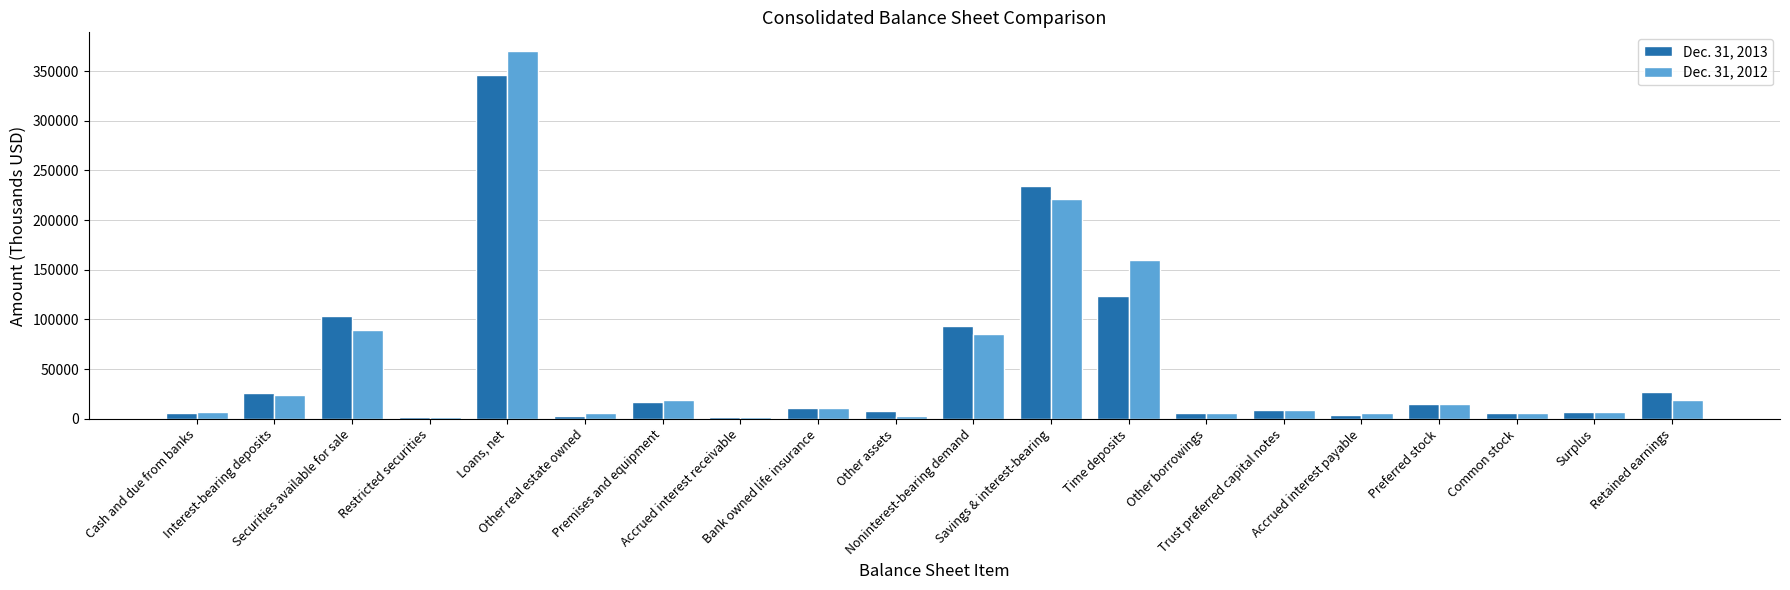

What is the label of the 20th bar from the right?

Cash and due from banks